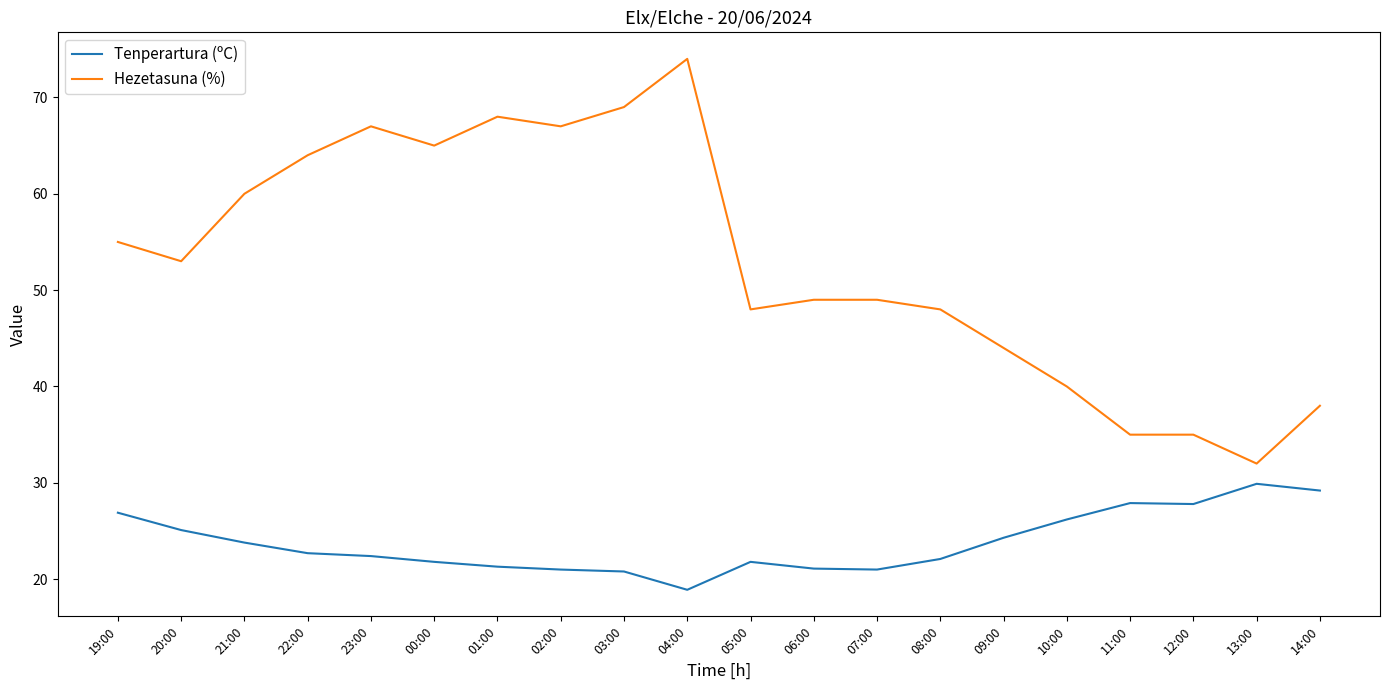

At which category does Hezetasuna (%) reach its first local valley?

20:00